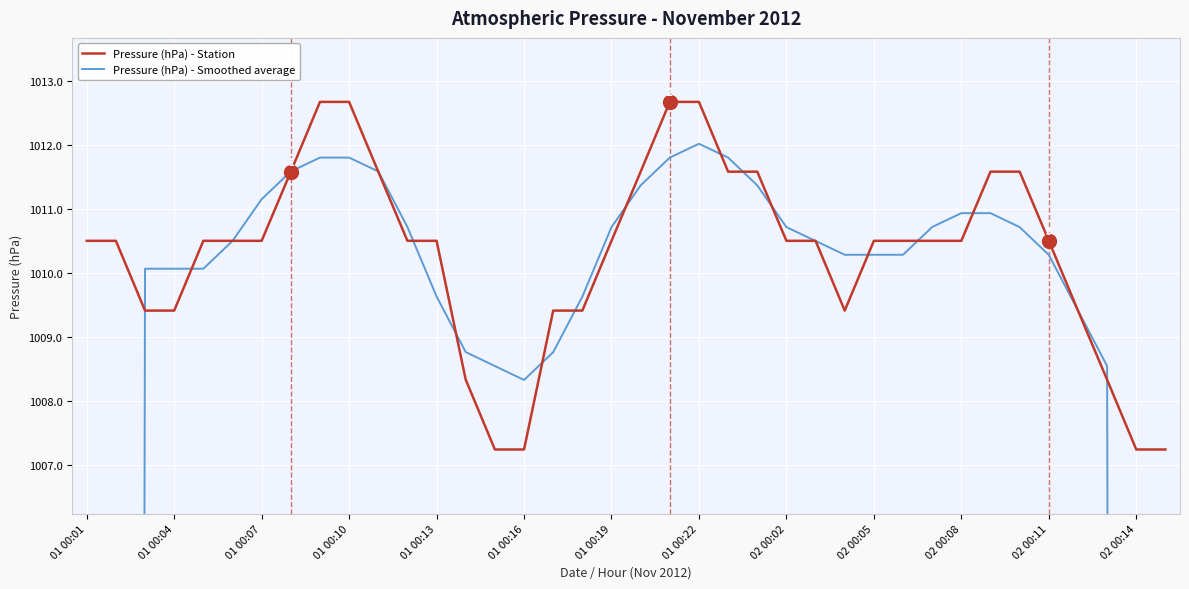

What is the maximum value for Pressure (hPa) - Station?

1012.7